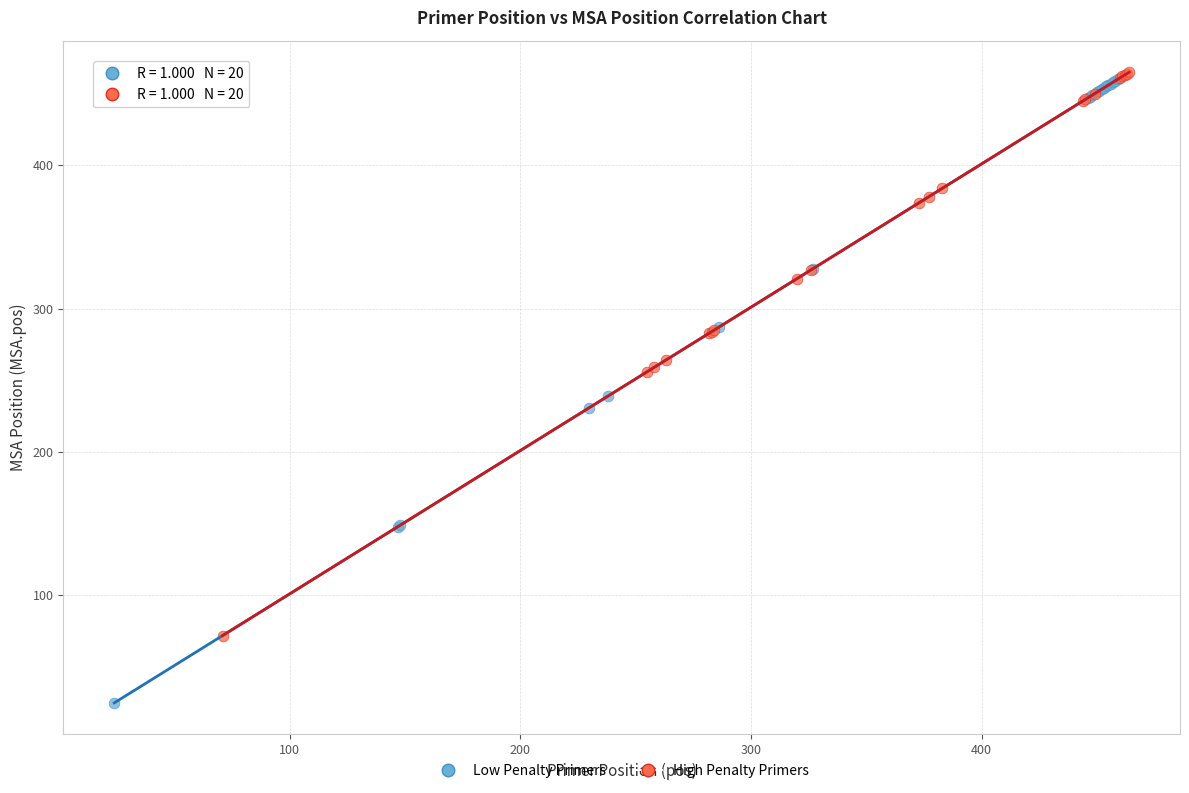

Which series contains the lowest Y value?

Low Penalty Primers